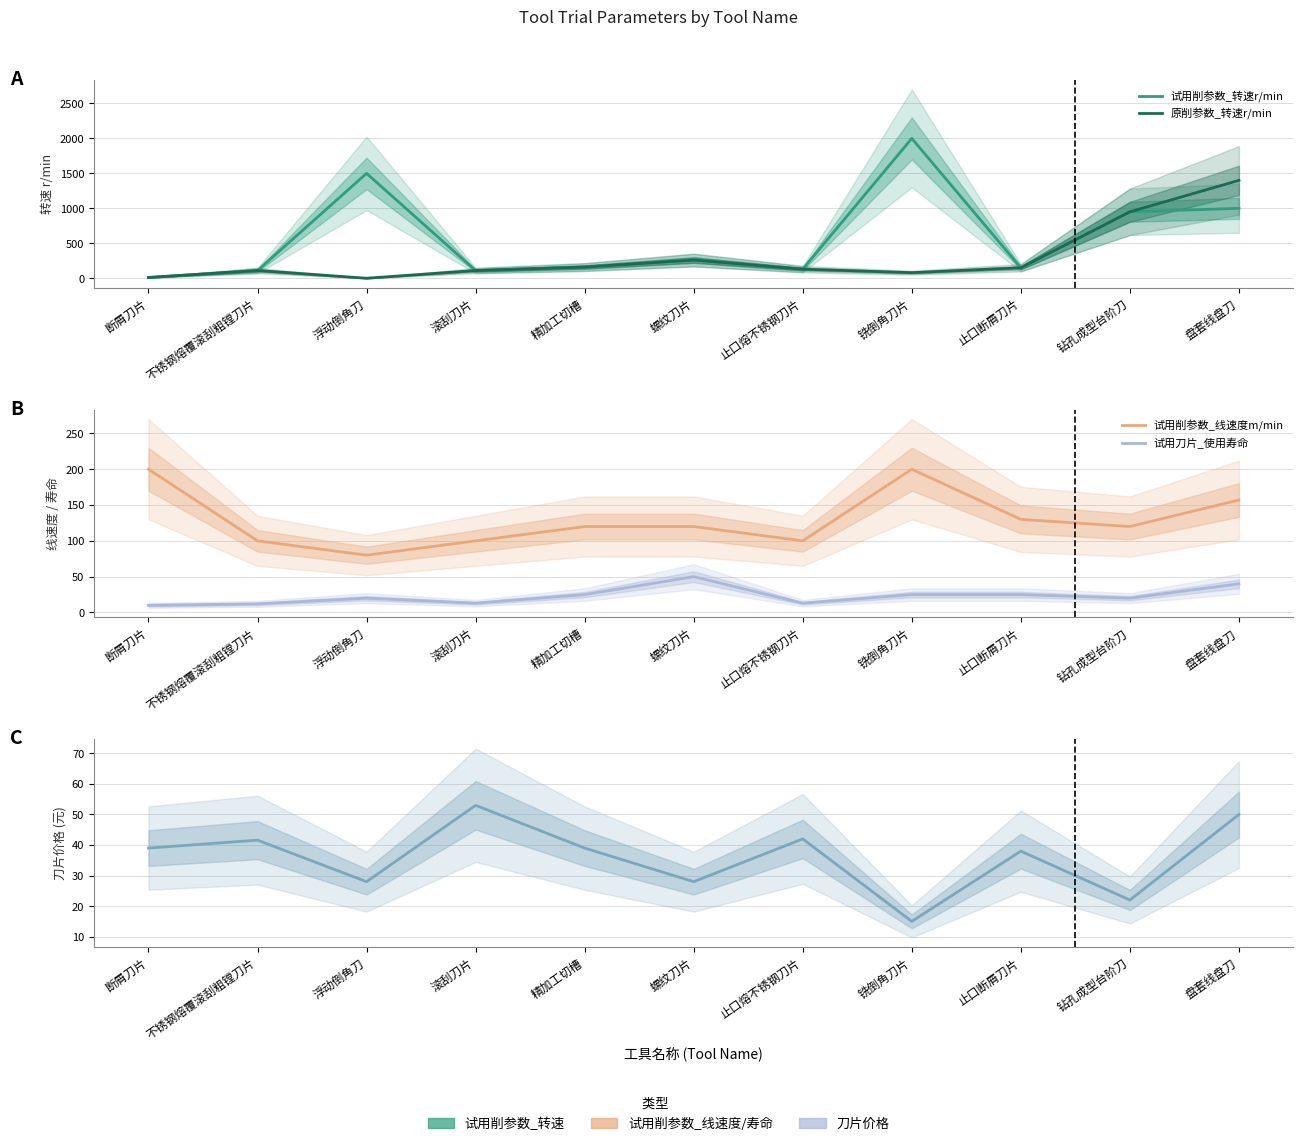

What value does the 试用削参数_线速度m/min series have at 铣倒角刀片?

200.0